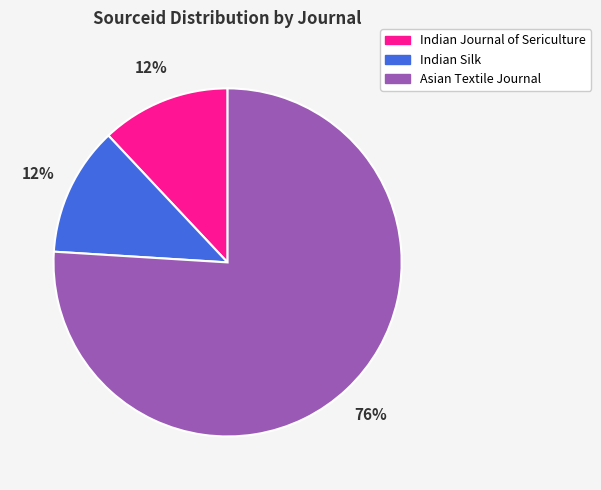

Between Indian Silk and Asian Textile Journal, which is larger?

Asian Textile Journal